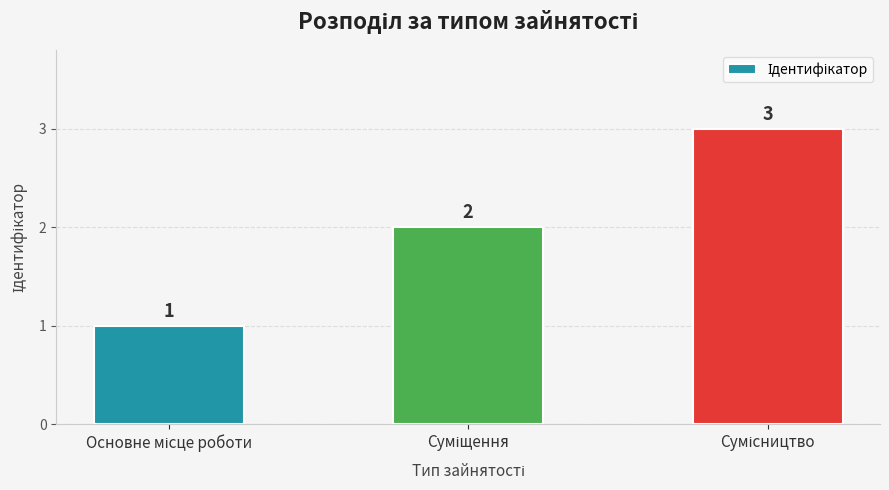

What is the value of the 2nd bar from the left?

2